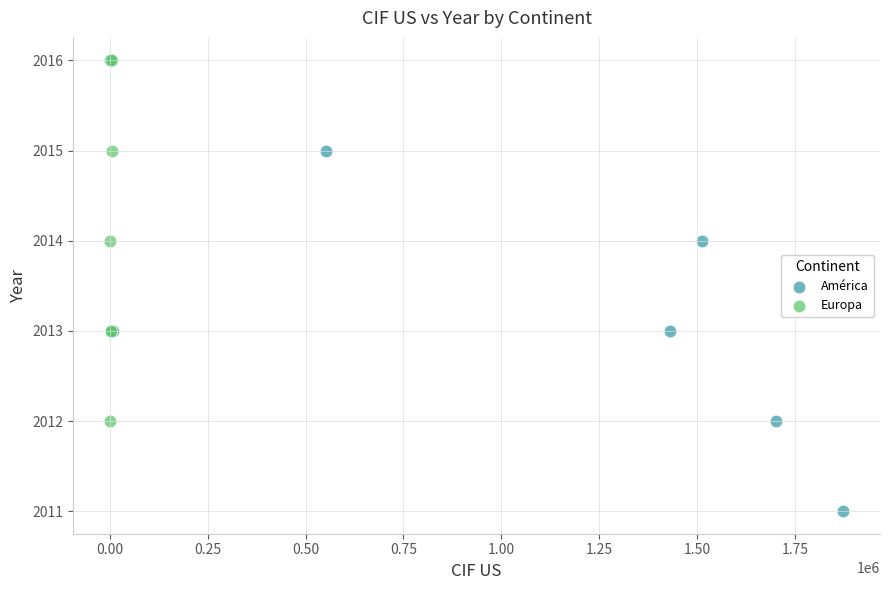

What are all the series names shown in the legend?

América, Europa